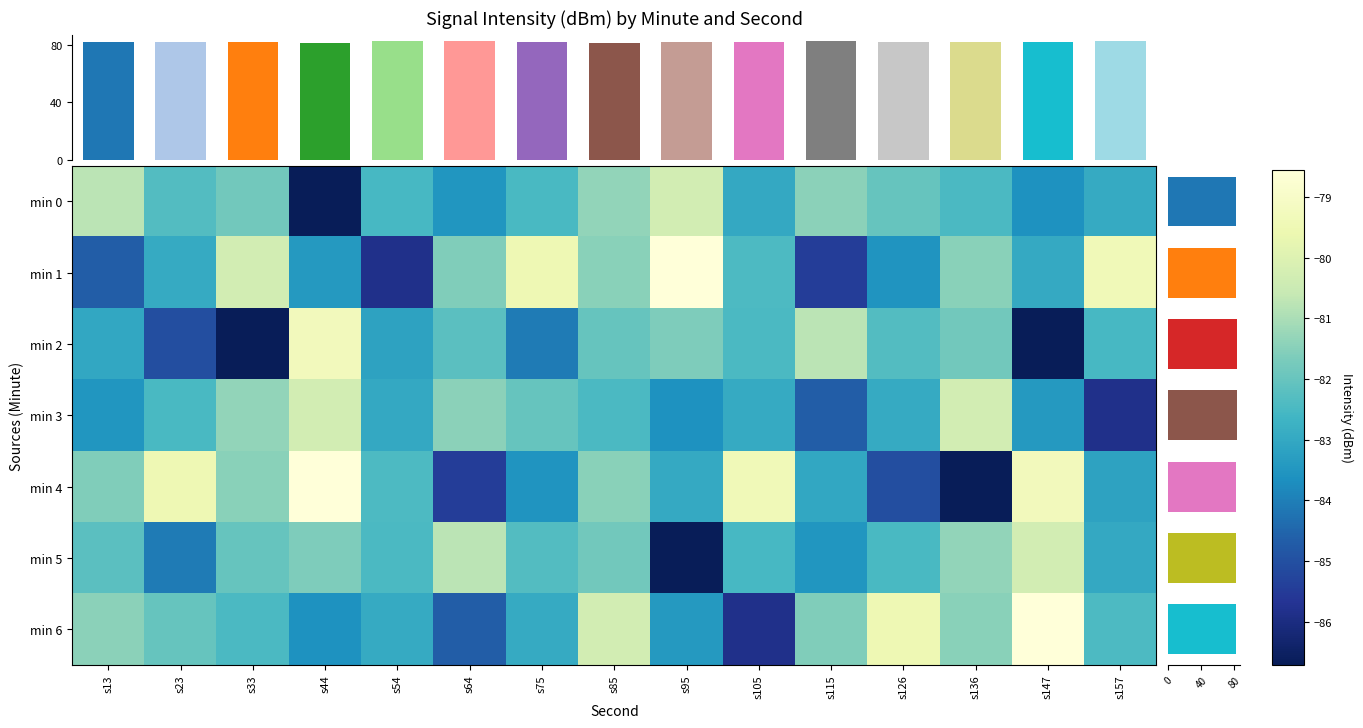

How many values in the min 1 series are below -82?

8